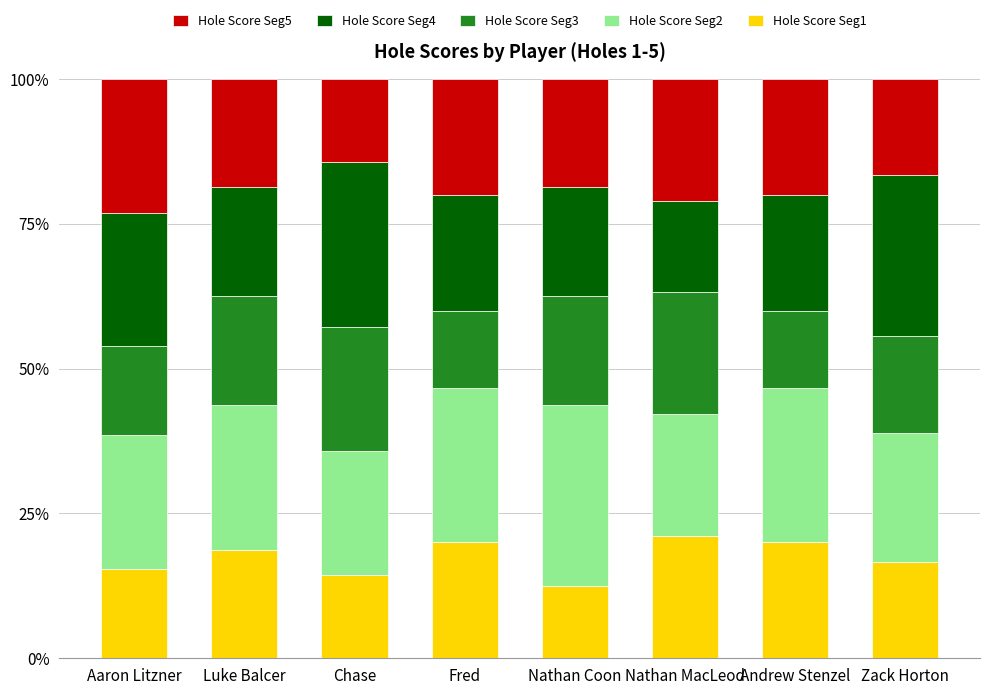

Is it true that Hole Score Seg1 equals 16.7 at Zack Horton?

True